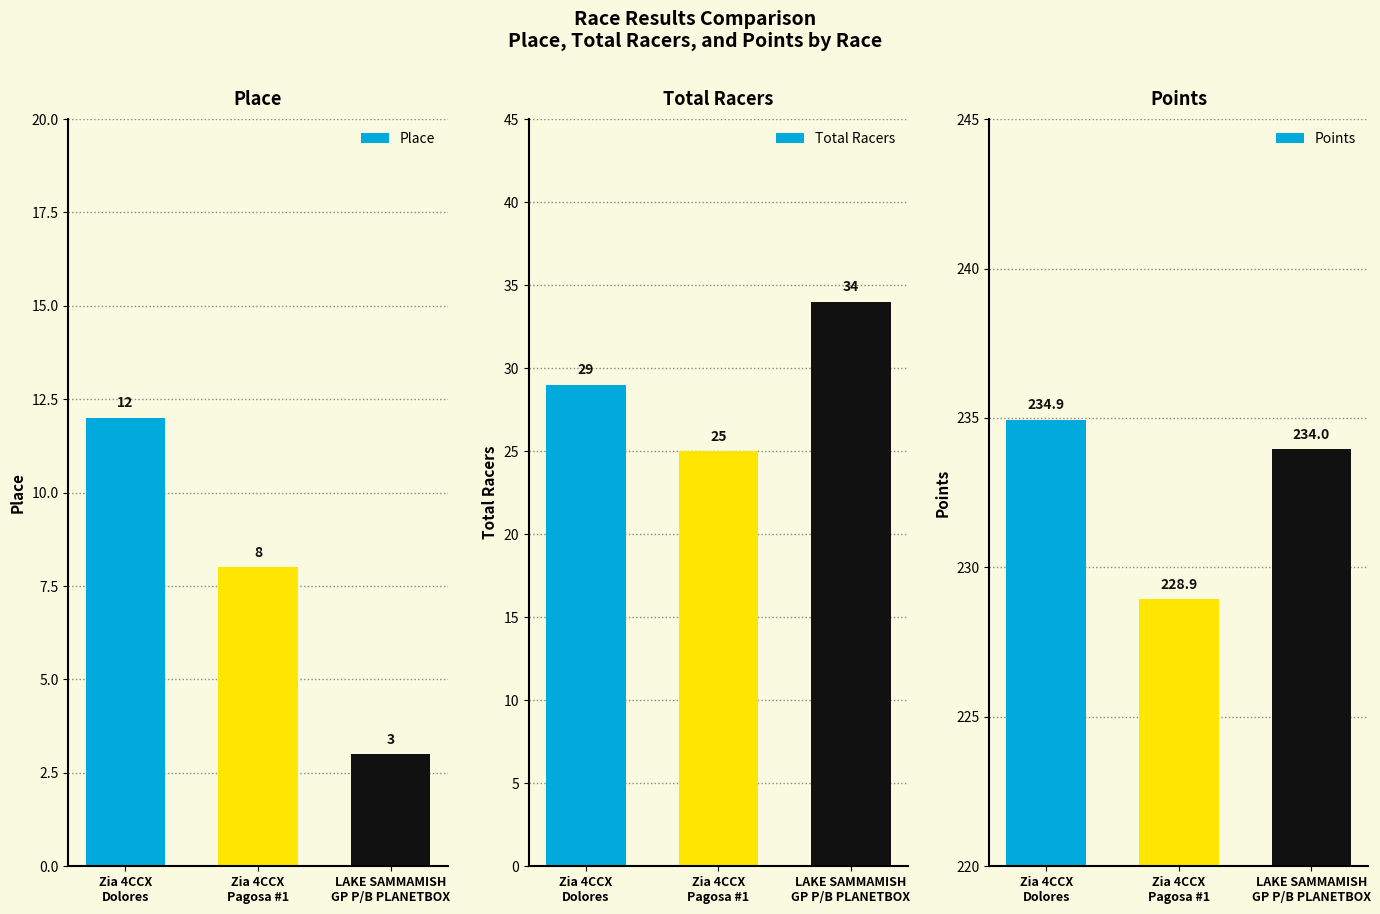

What is the sum of the Points values at LAKE SAMMAMISH
GP P/B PLANETBOX and Zia 4CCX
Pagosa #1?

462.9